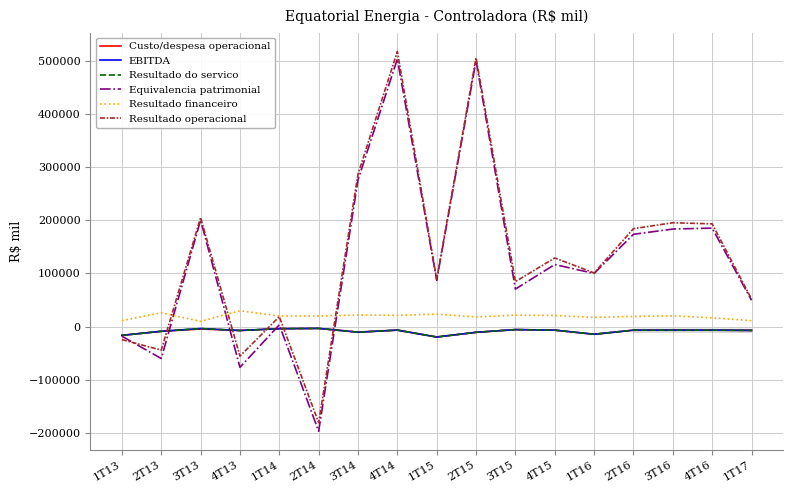

How many distinct data groups are displayed?

6